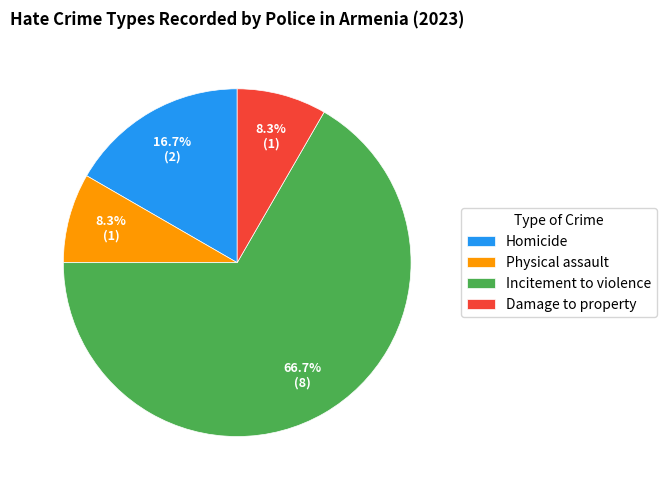

To the nearest percent, what is the average slice percentage?

25%